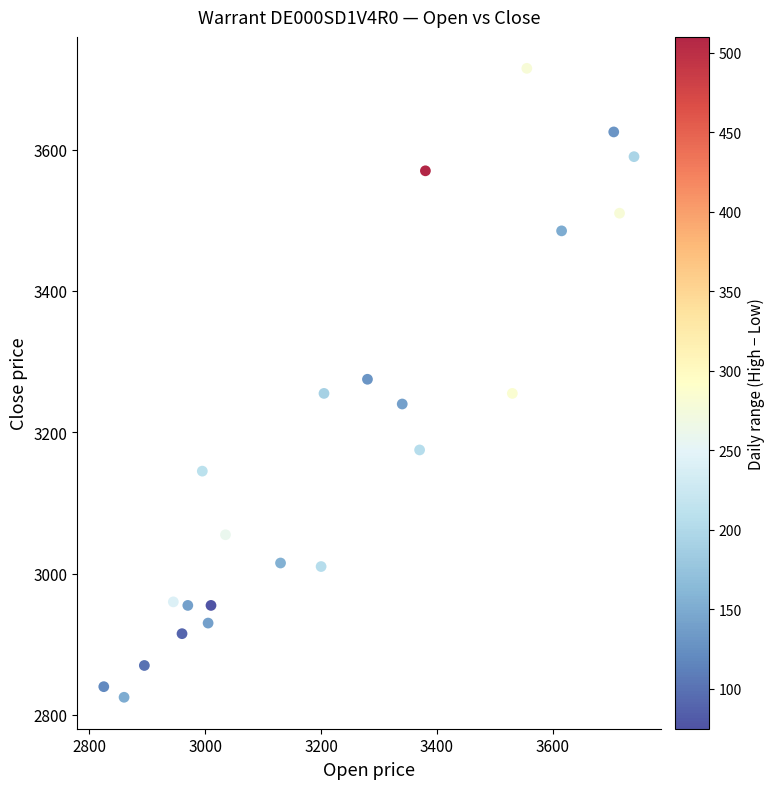

What is the range of X values (max minus min)?

915